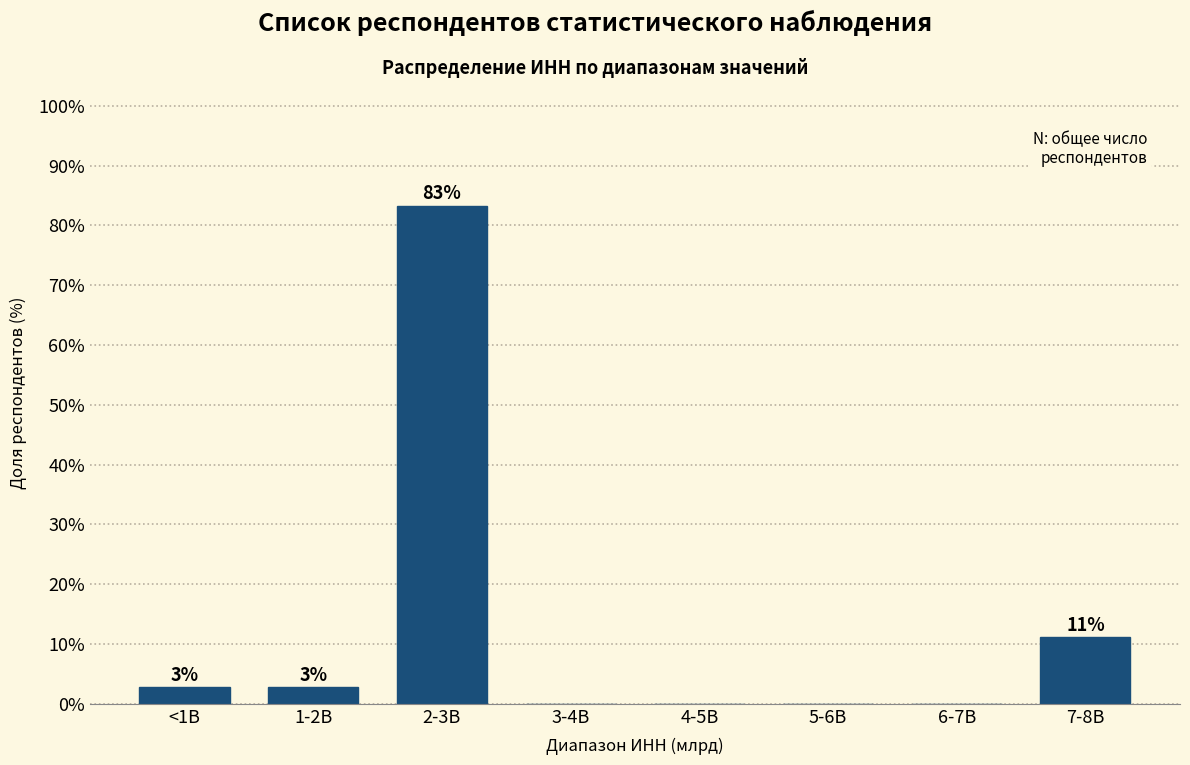

Are the bars horizontal?

No